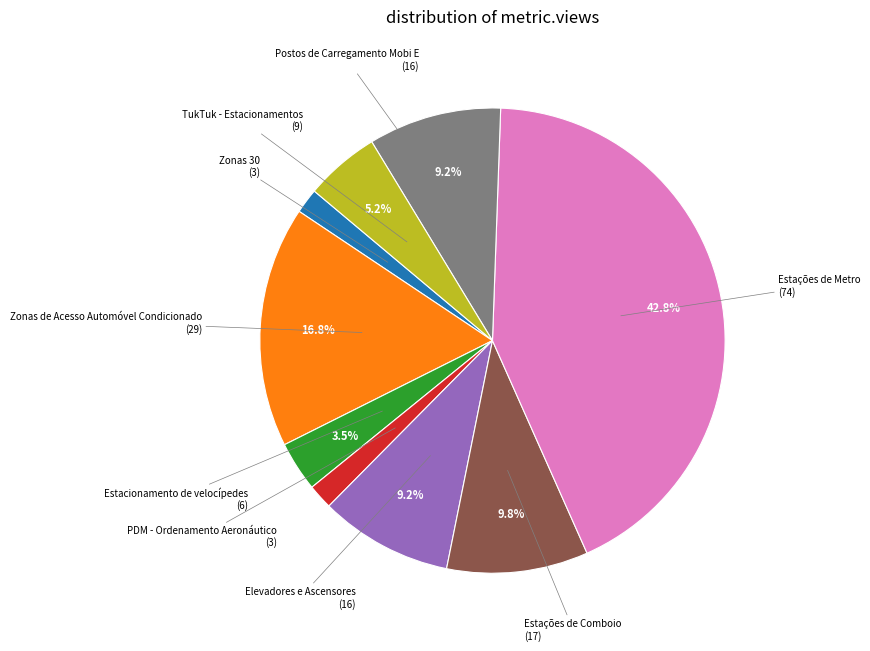

Does any single category account for the majority?

No